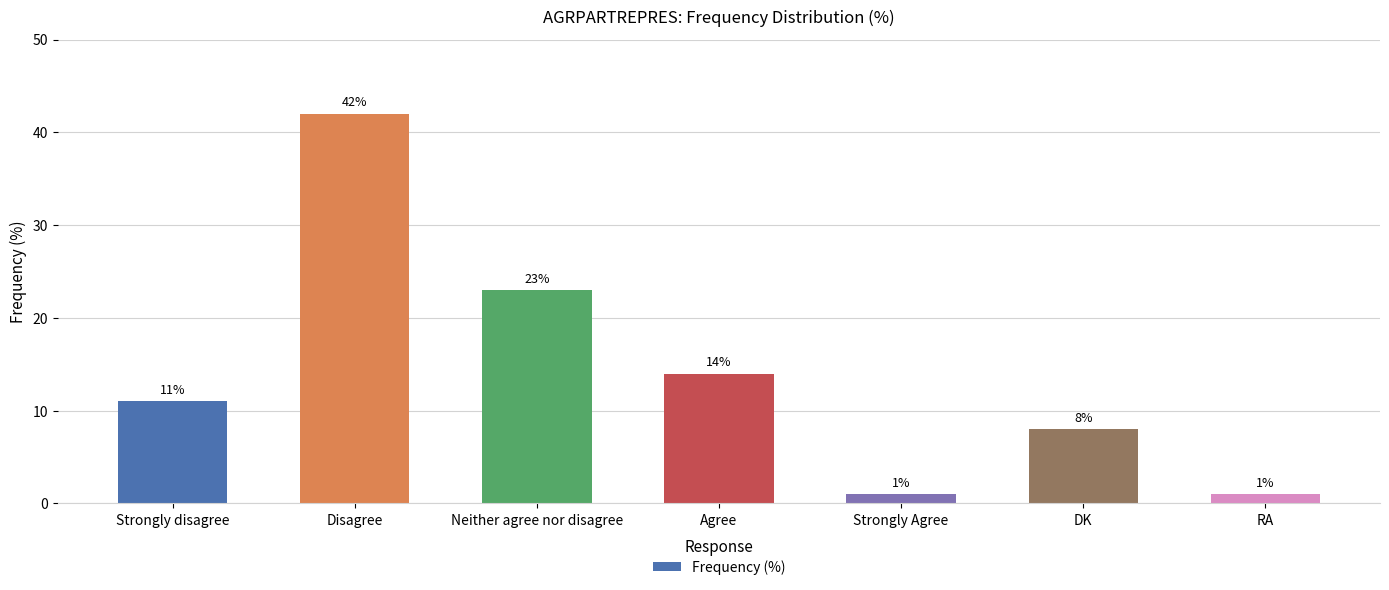

Where is the data nearest to the value 21?

Neither agree nor disagree